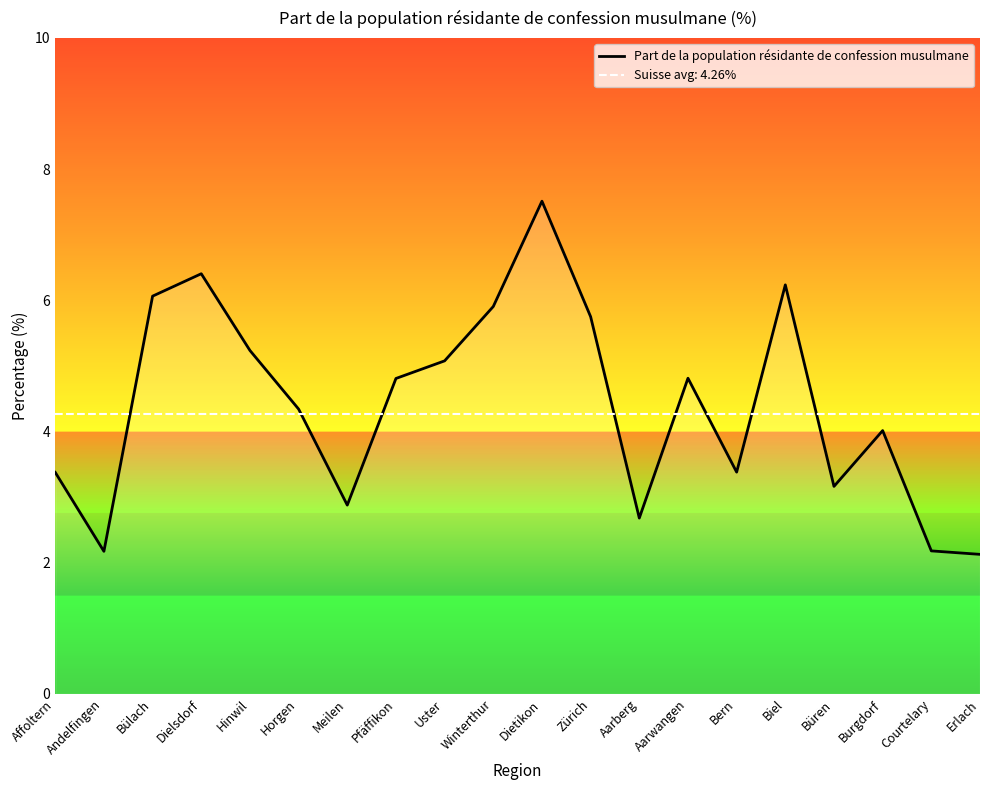

What is the average value?

4.4